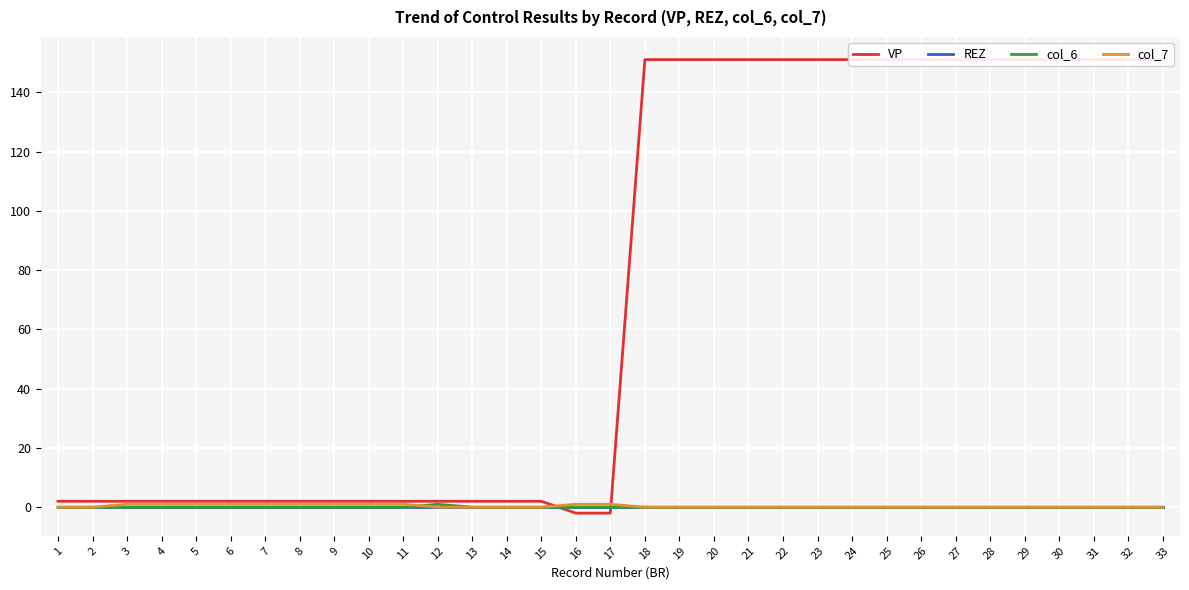

True or false: col_6 and col_7 intersect in this chart.

True